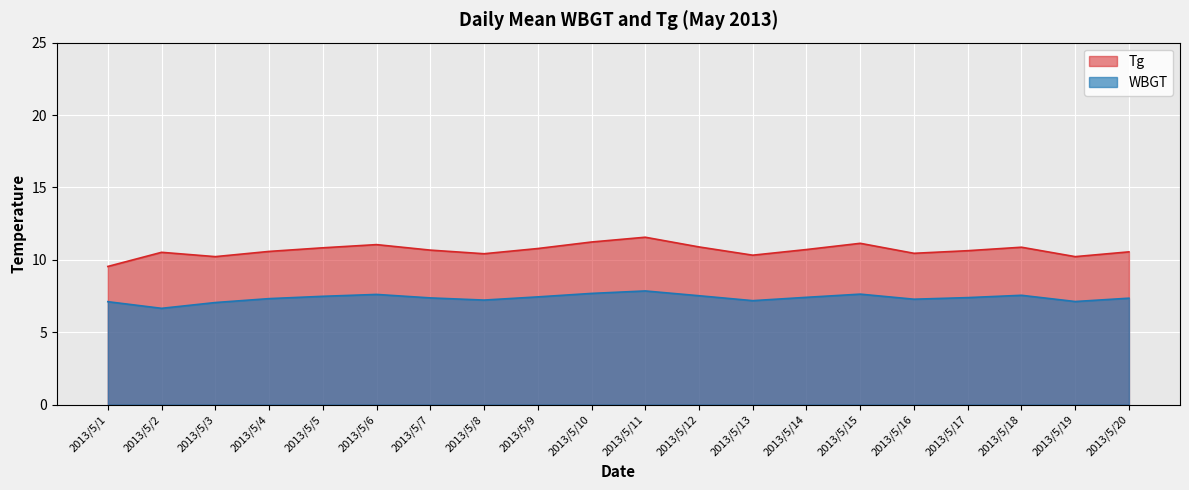

Between 2013/5/4 and 2013/5/19, which is larger?

2013/5/4